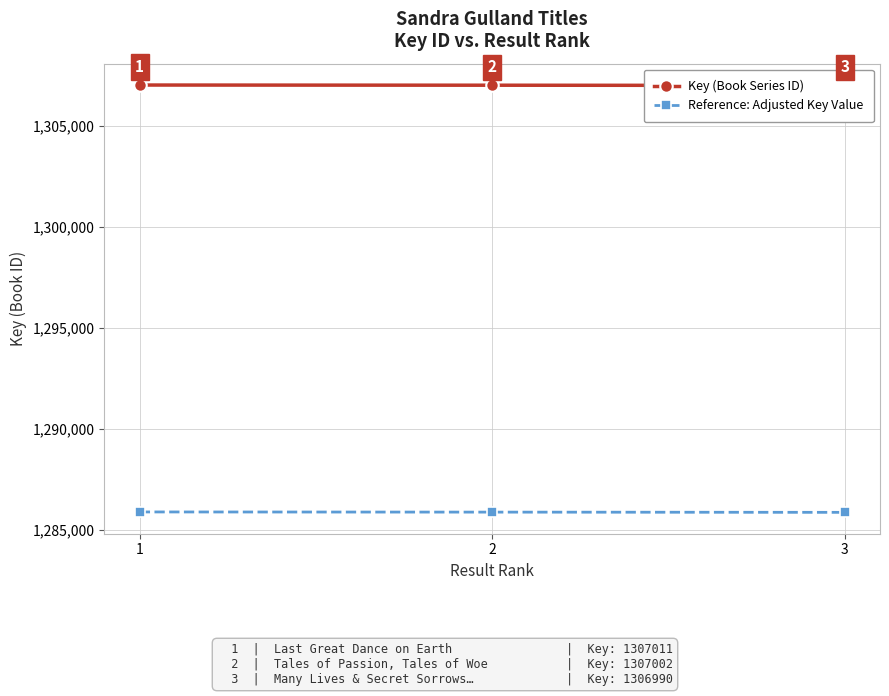

At which label is Key (Book Series ID) closest to 1307000?

2